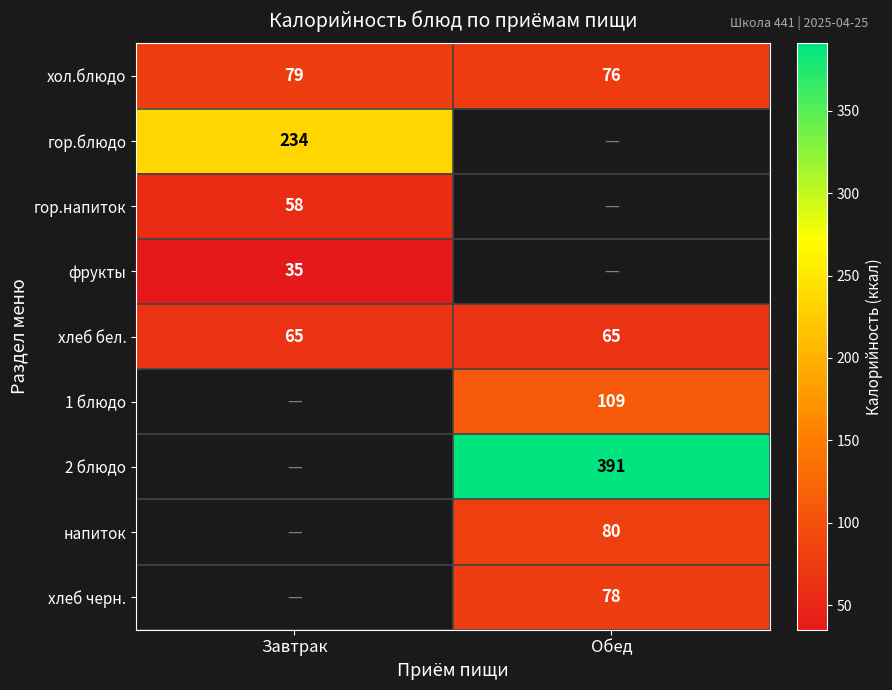

What is the maximum value for хол.блюдо?

79